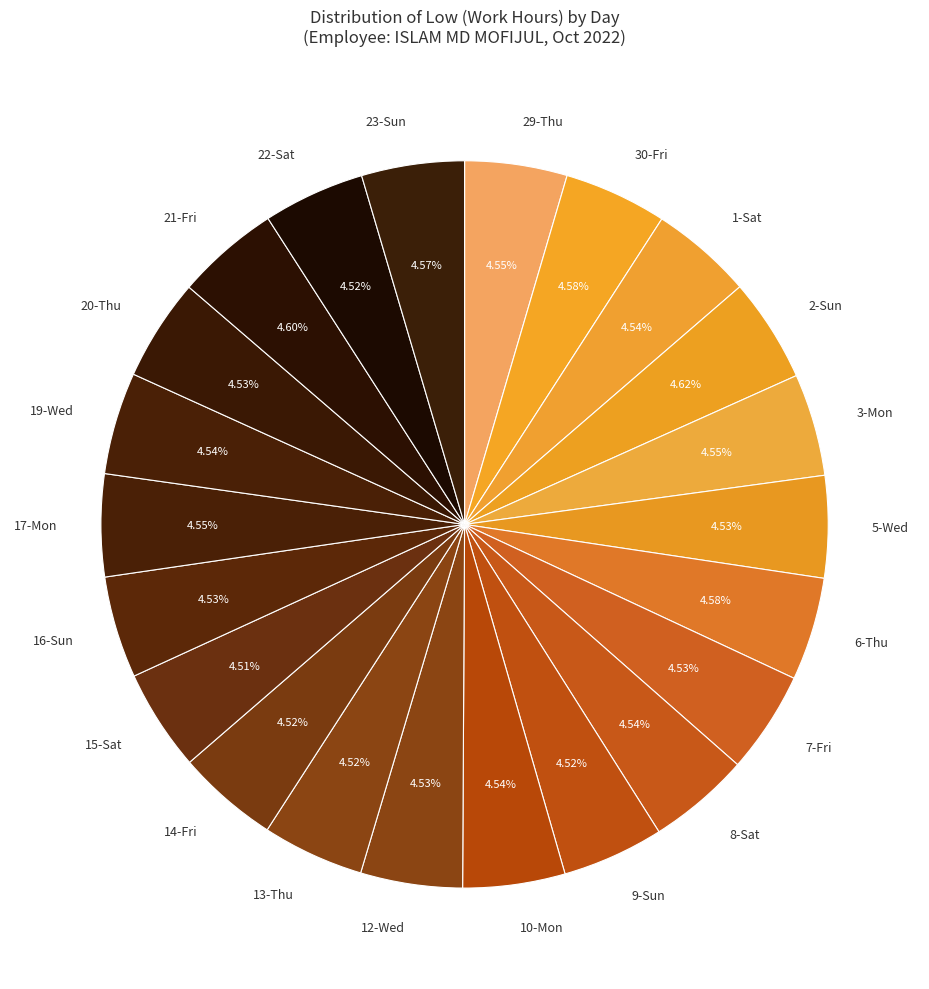

How many segments does this pie chart have?

22